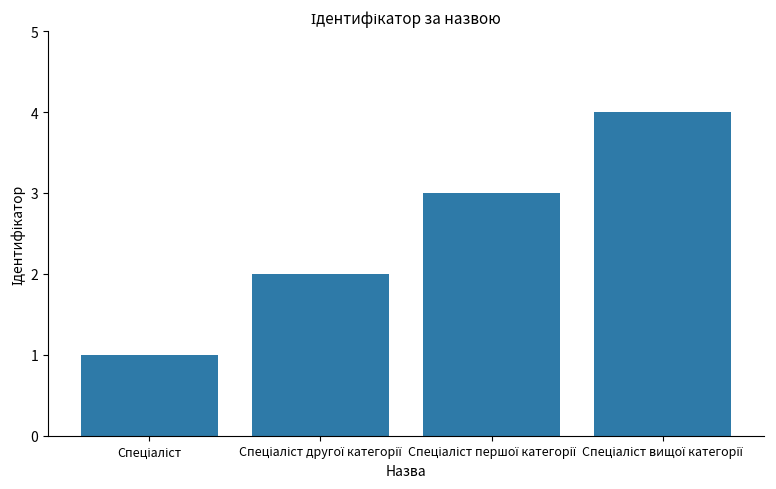

Count the number of data series in this chart.

1